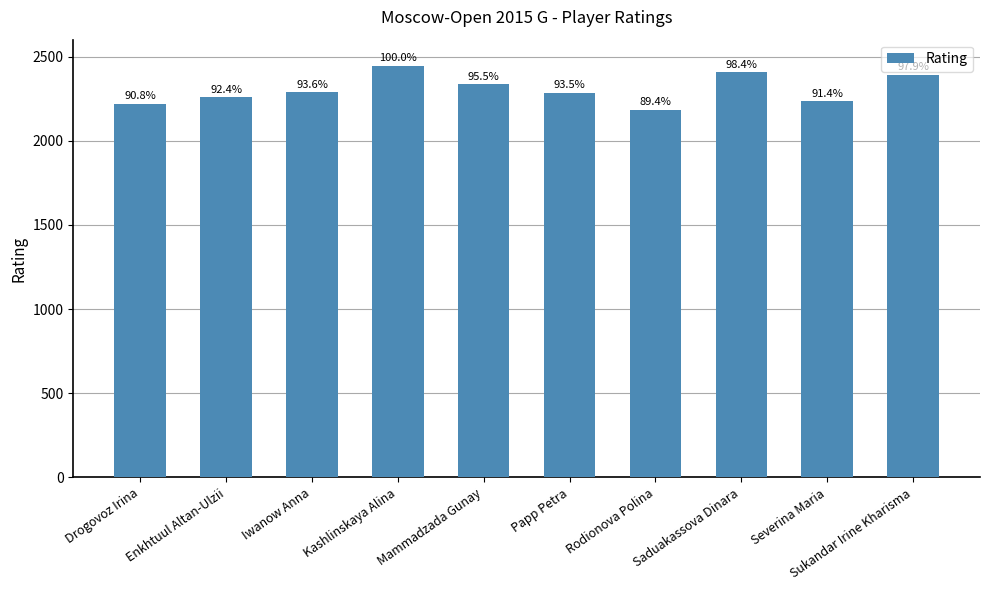

How many bars are there in total?

10